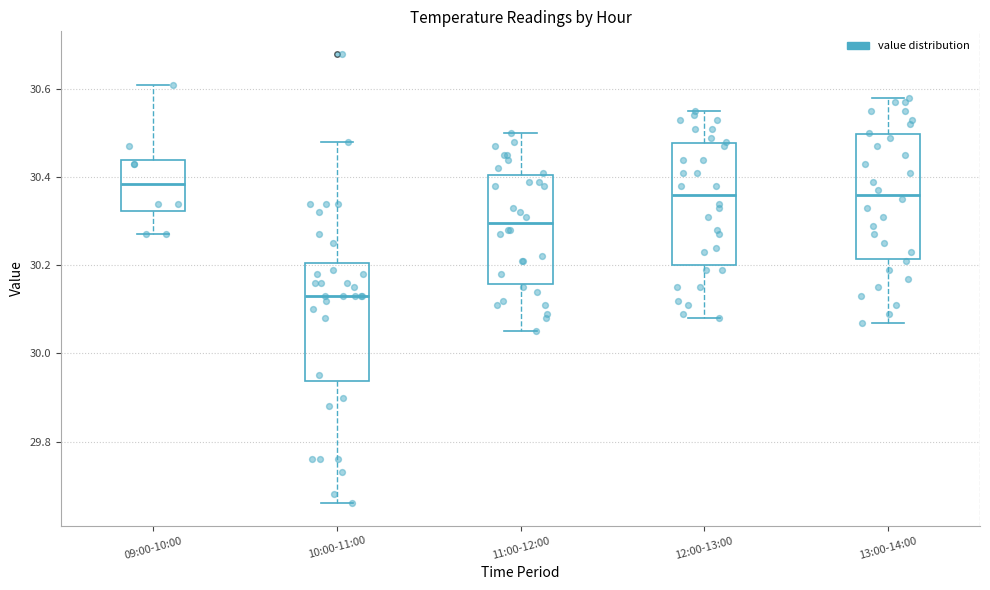

Which box's median line is the lowest?

10:00-11:00